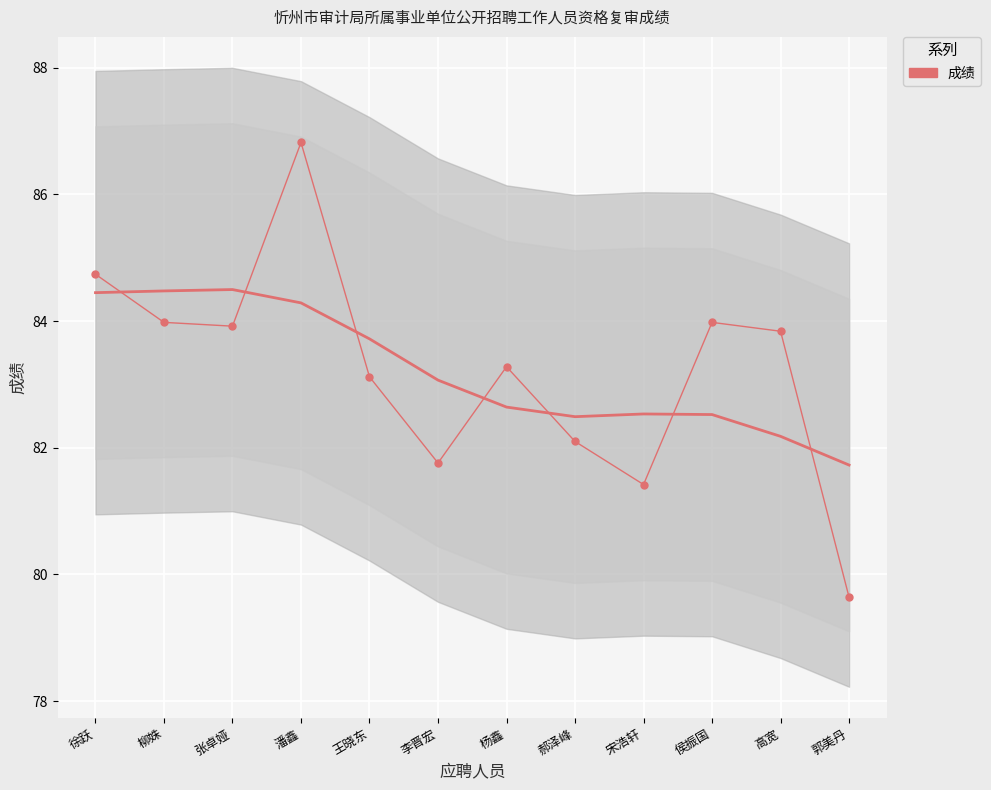

The chart shows a value of 45.8 at 侯振国. True or false?

False